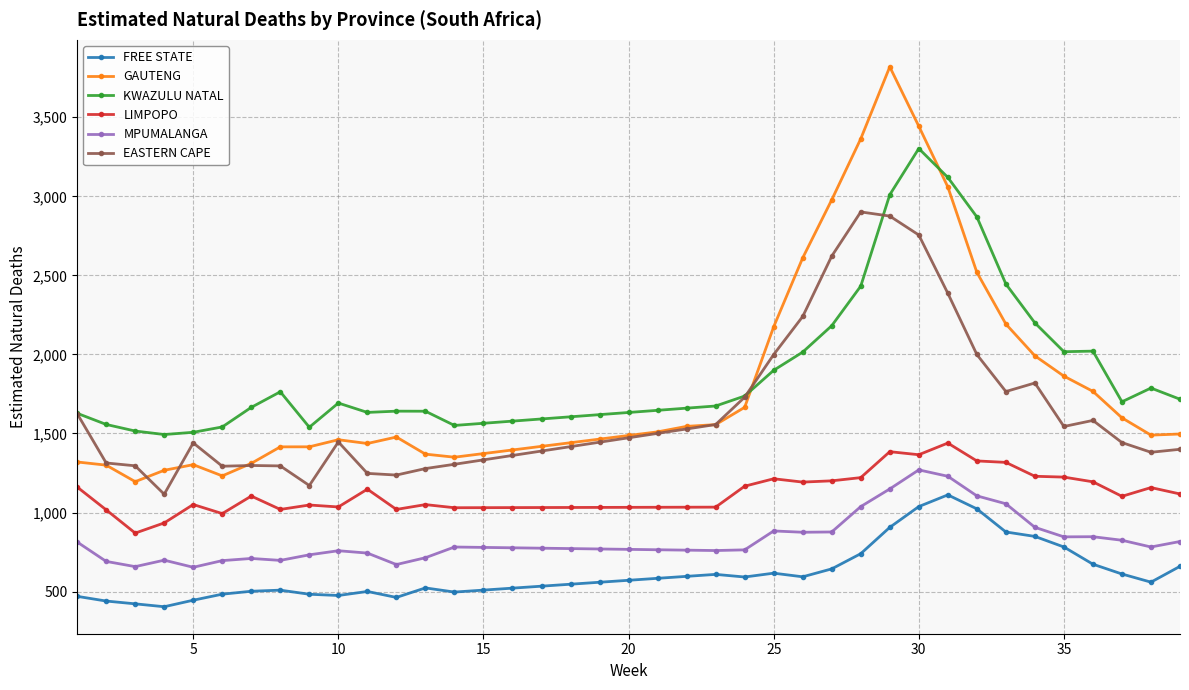

What is the greatest value displayed?

3819.0